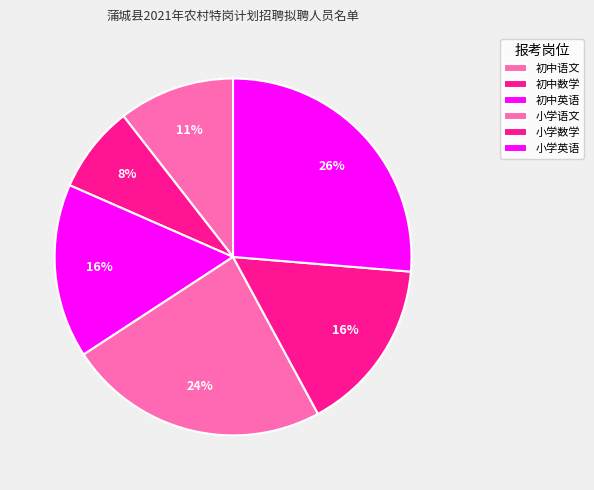

How many segments does this pie chart have?

6